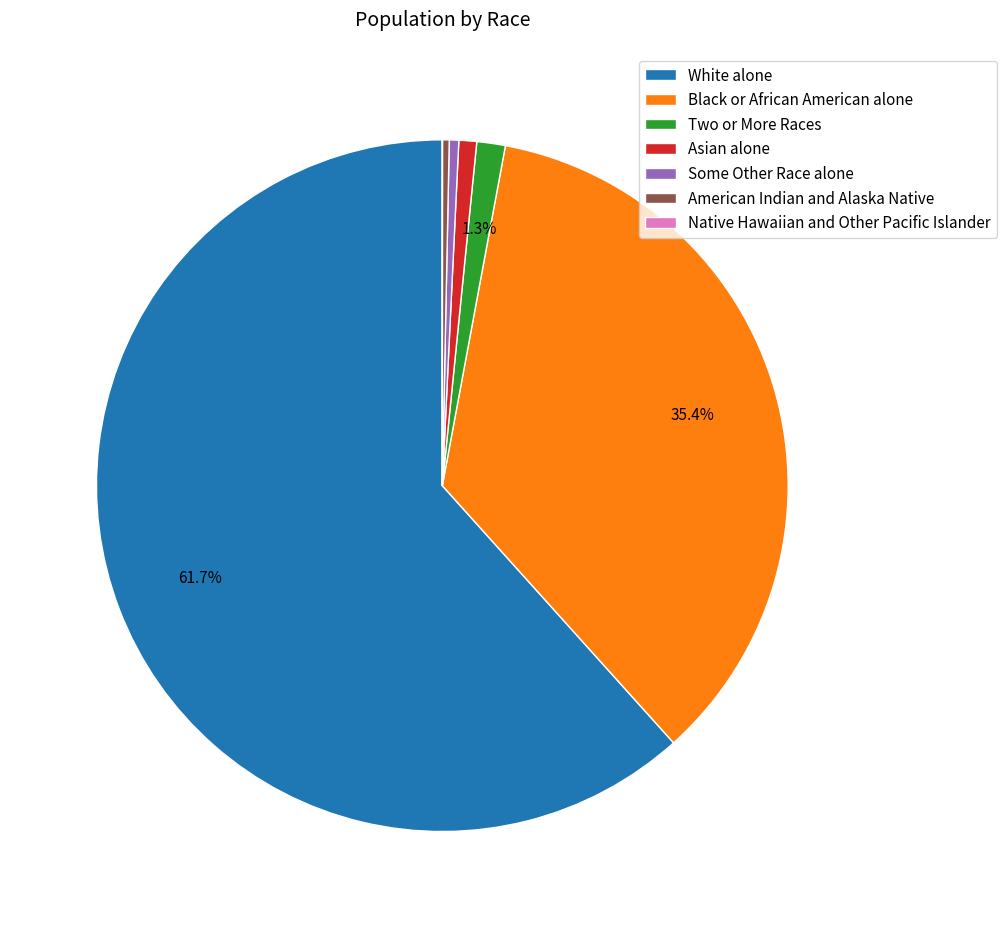

Which category has the biggest portion of the pie?

White alone